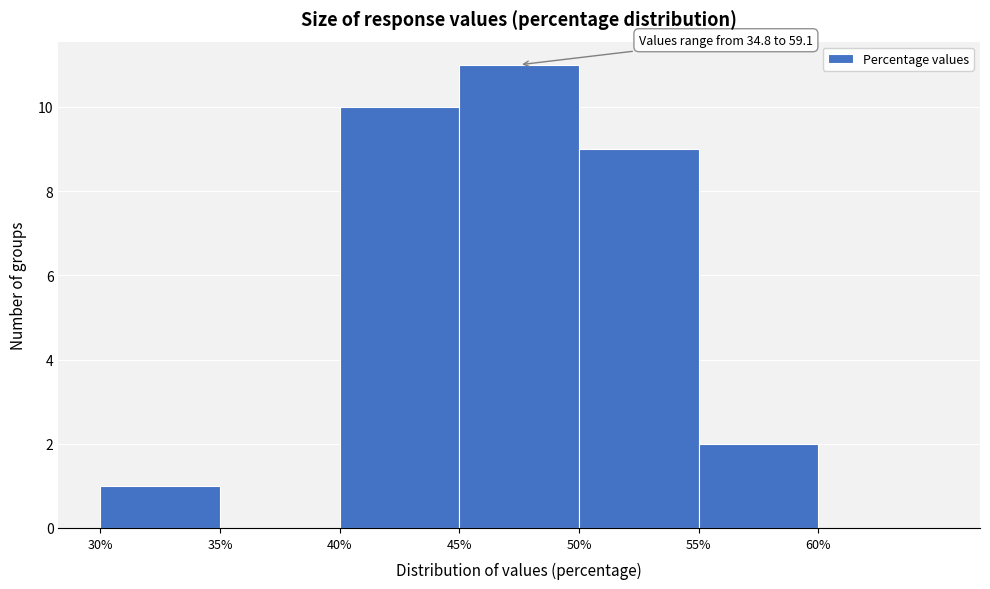

Which range on the x-axis has the tallest bar?

45 to 50